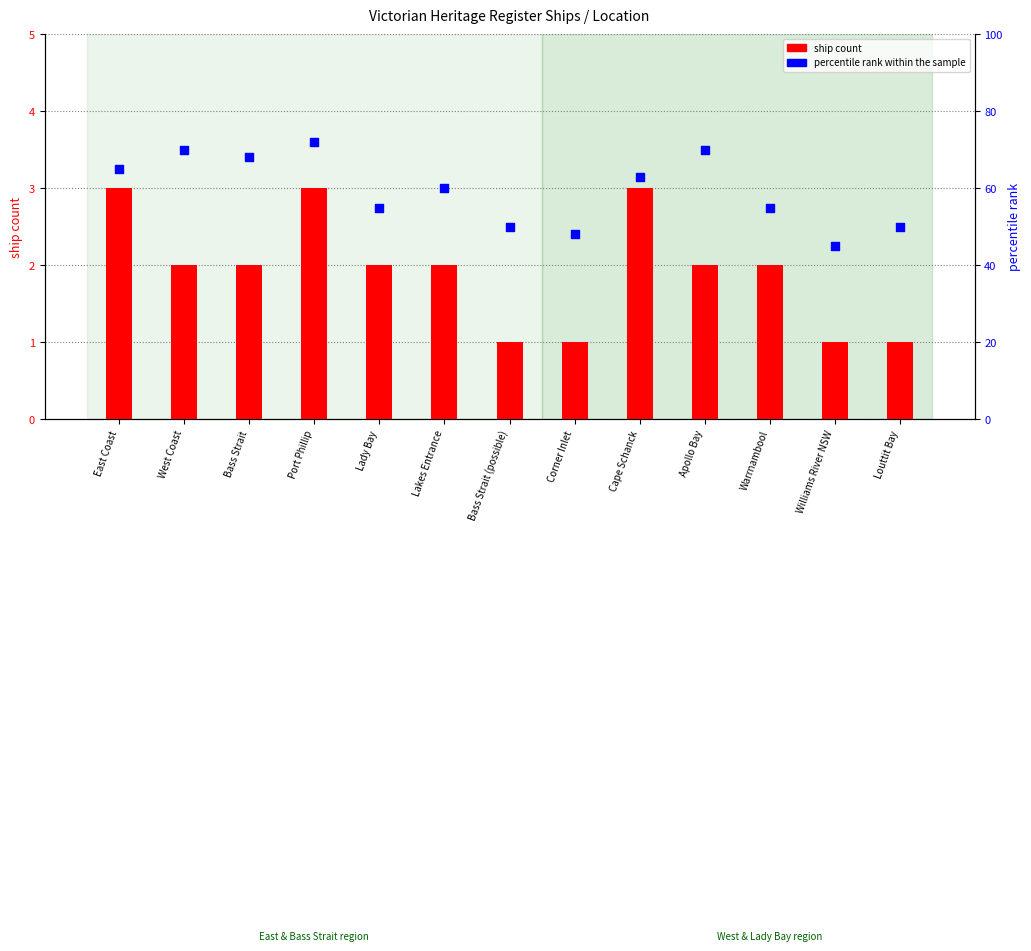

At which category is the sum across all series the highest?

Port Phillip